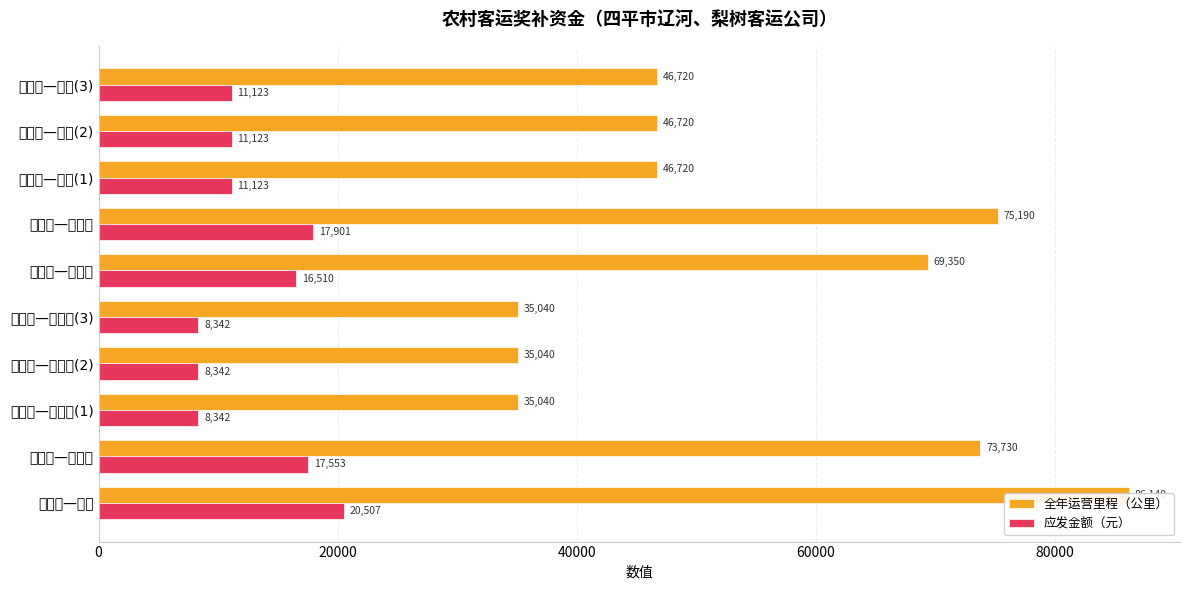

How many bars are there in total?

20